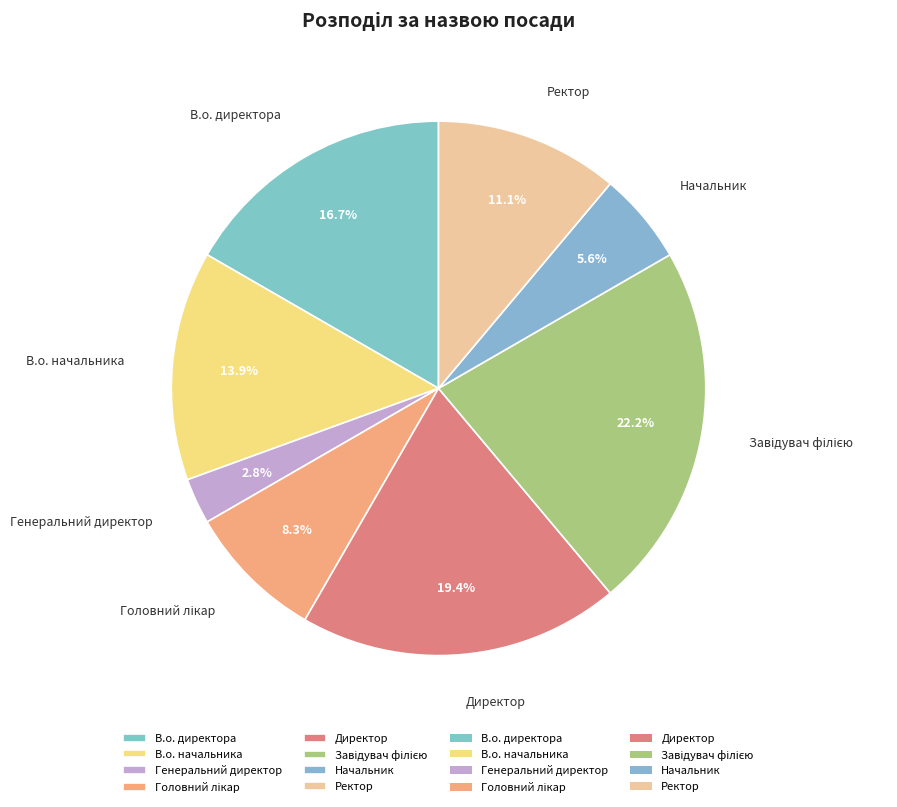

What portion of the pie excludes В.о. директора?

83.3%